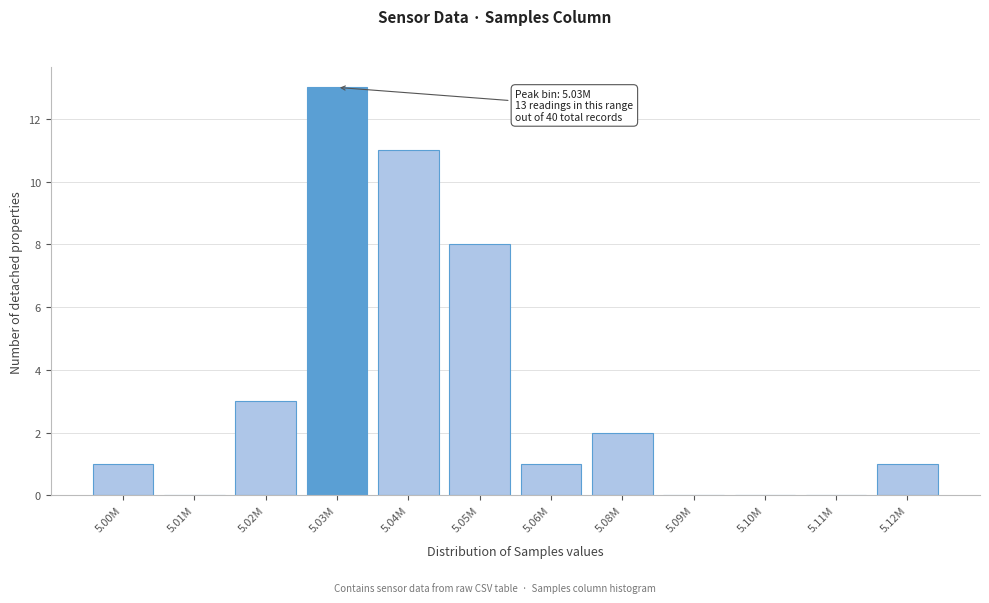

Reading left to right, extract all data points from this chart.

5.00M=1	5.01M=0	5.02M=3	5.03M=13	5.04M=11	5.05M=8	5.06M=1	5.08M=2	5.09M=0	5.10M=0	5.11M=0	5.12M=1